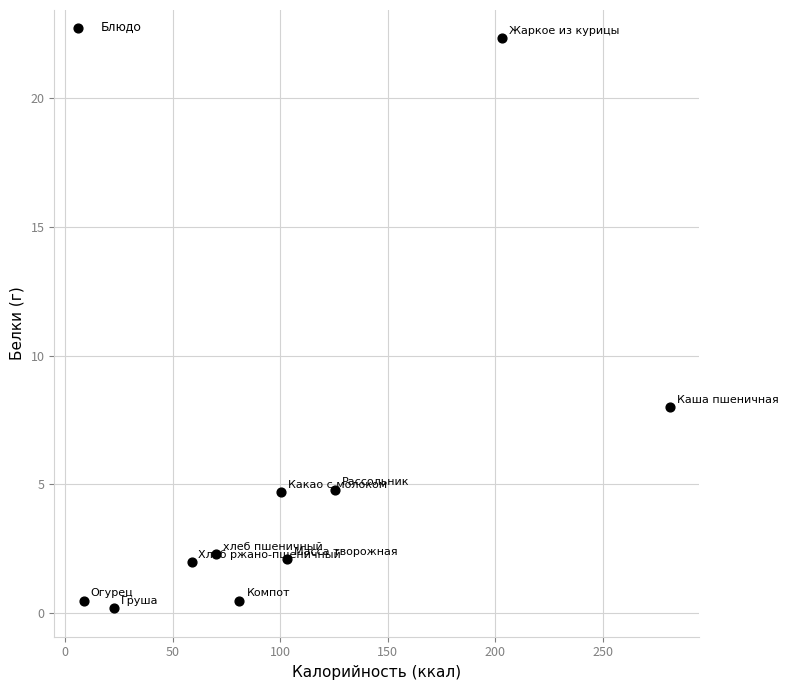

What Y value in the scatter plot is closest to 11?

8.0